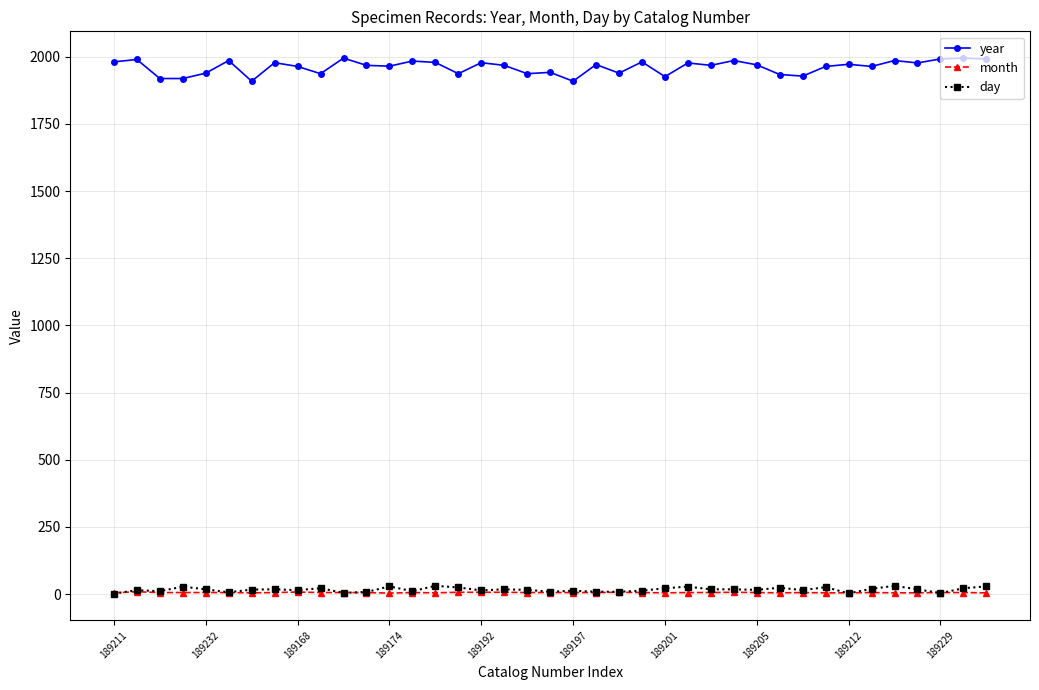

What are all the series names shown in the legend?

year, month, day